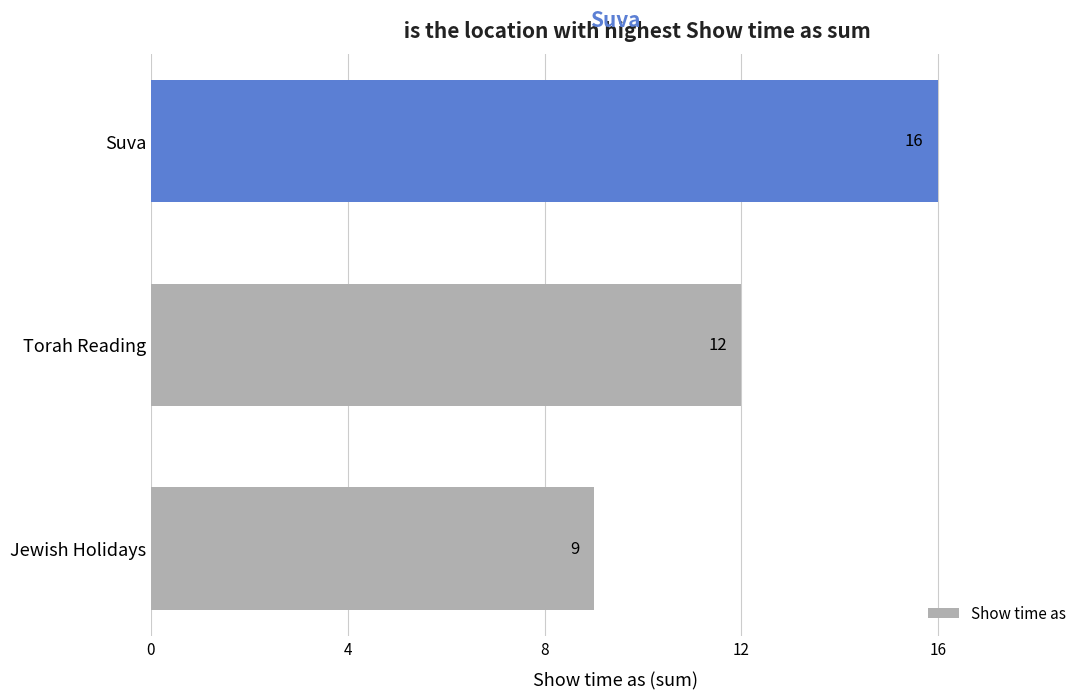

What is the sum of all values?

37